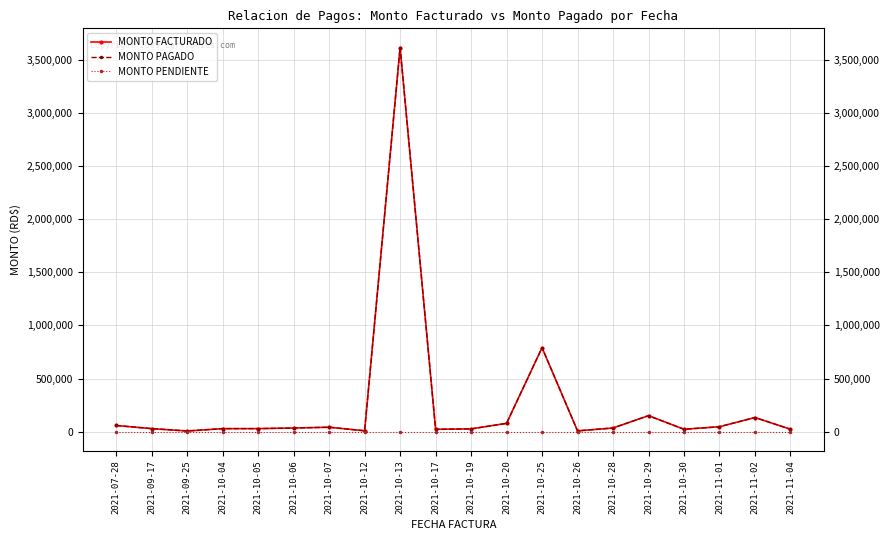

True or false: MONTO PAGADO and MONTO FACTURADO cross at least once.

False